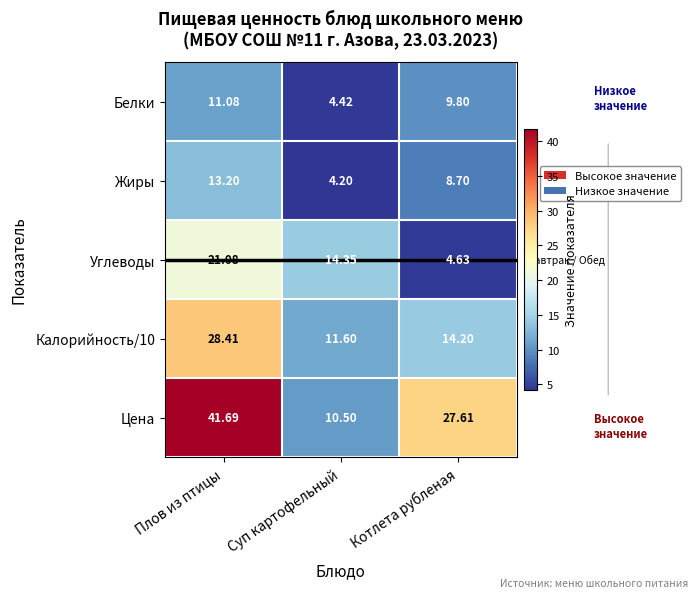

Which series has the largest range (max minus min)?

Цена